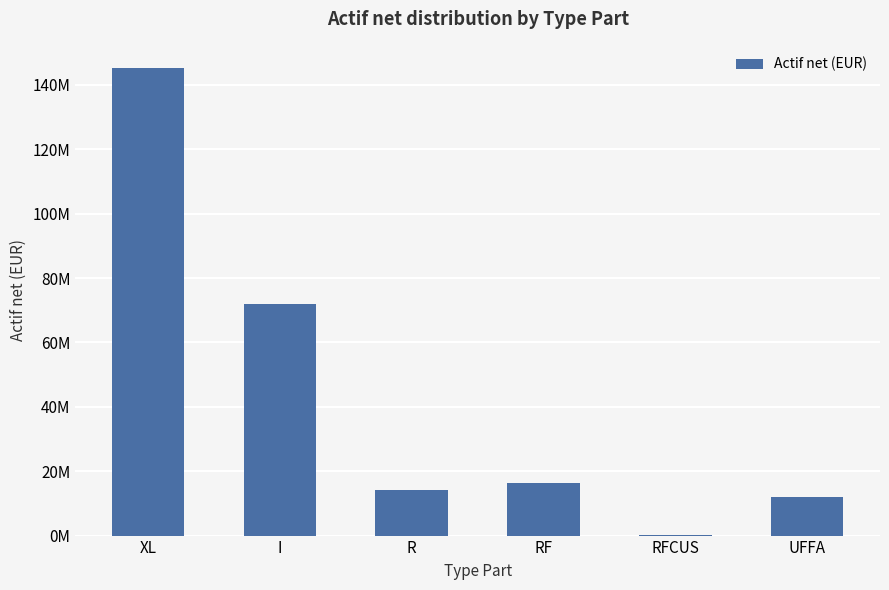

What is the maximum value shown in the chart?

145311844.9